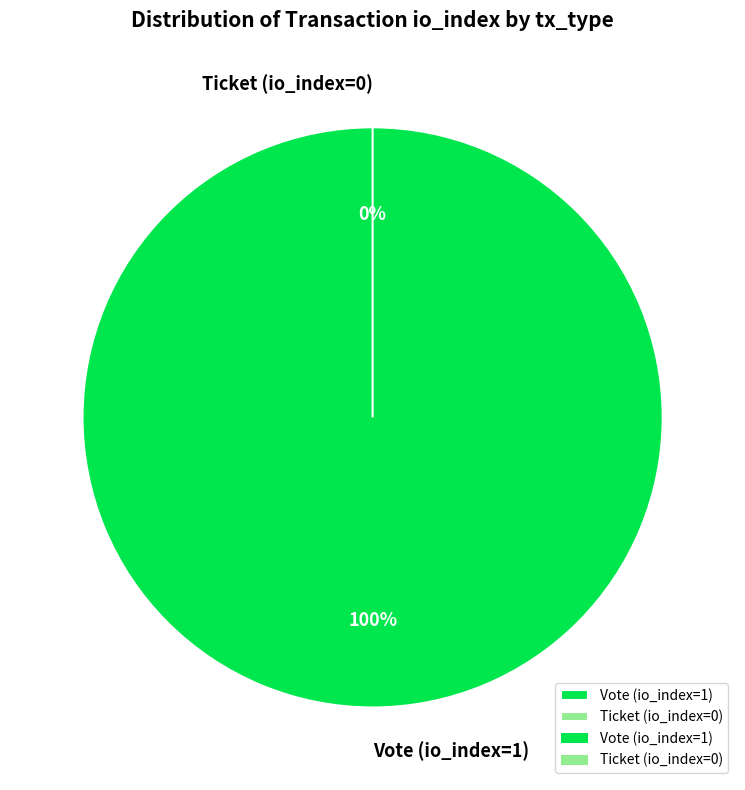

What is the largest slice in the pie chart?

Vote (io_index=1)